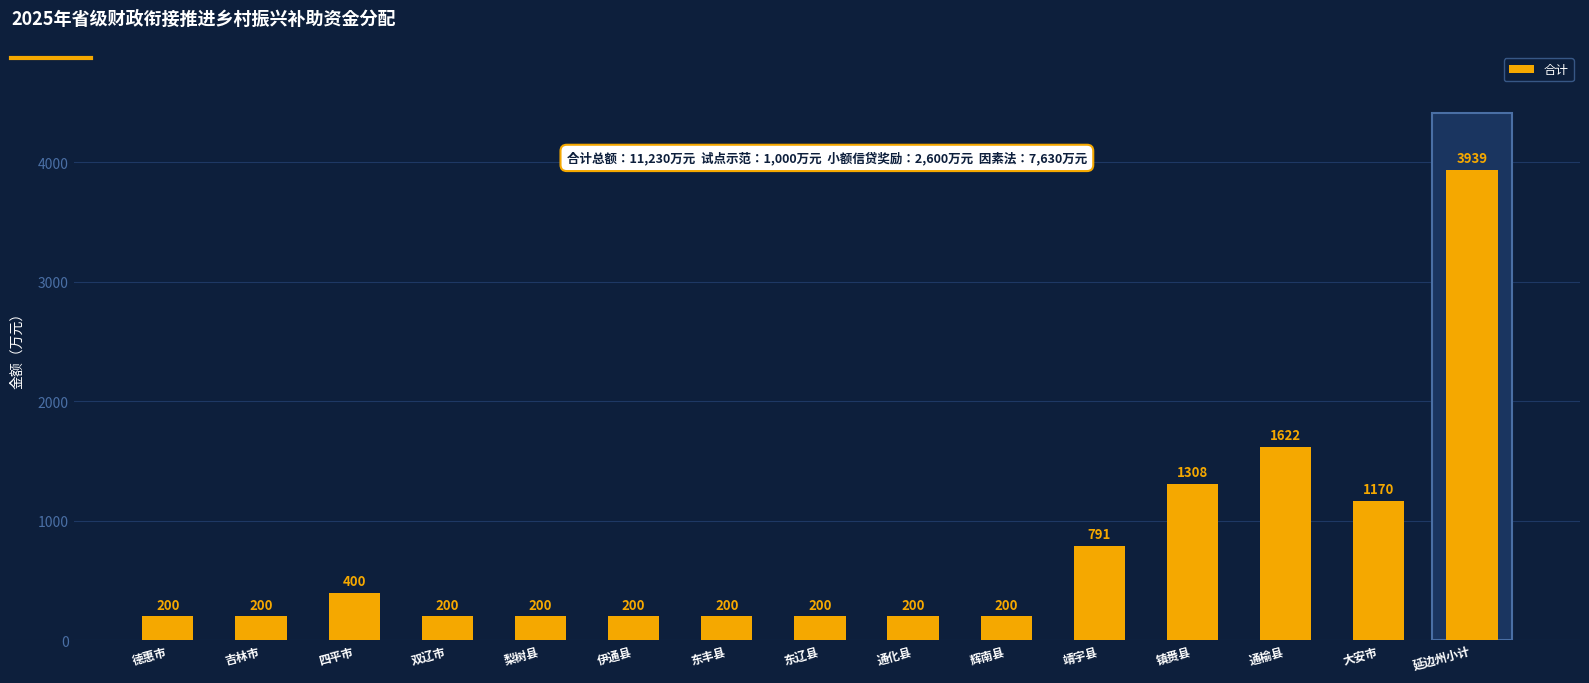

True or false: the data shows 200 at 德惠市.

True